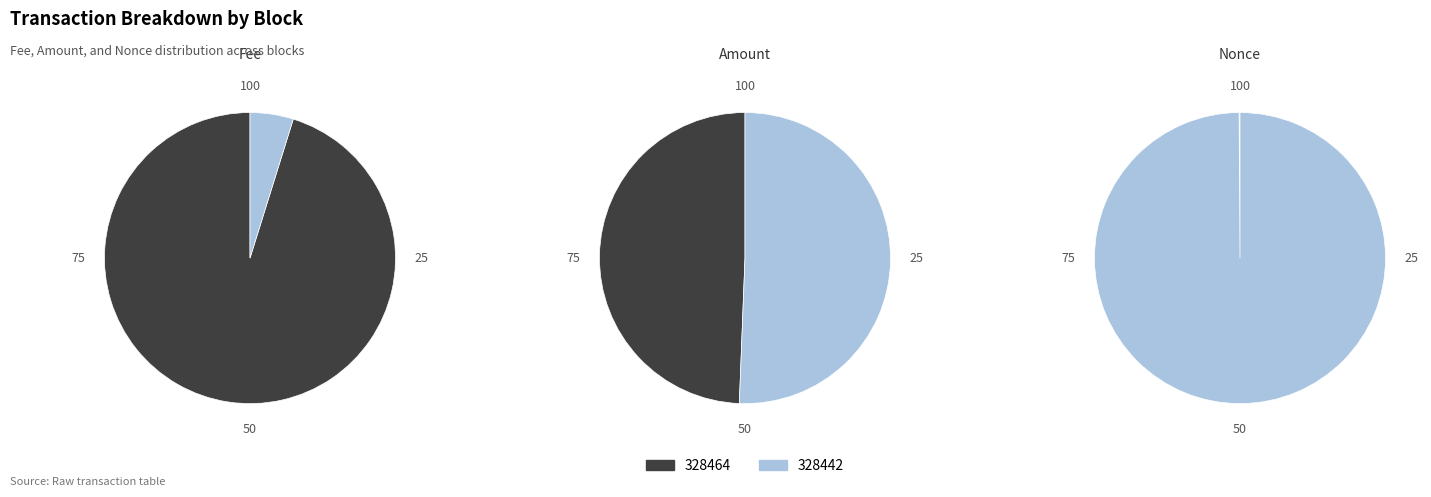

To the nearest percent, what is the average slice percentage?

50%